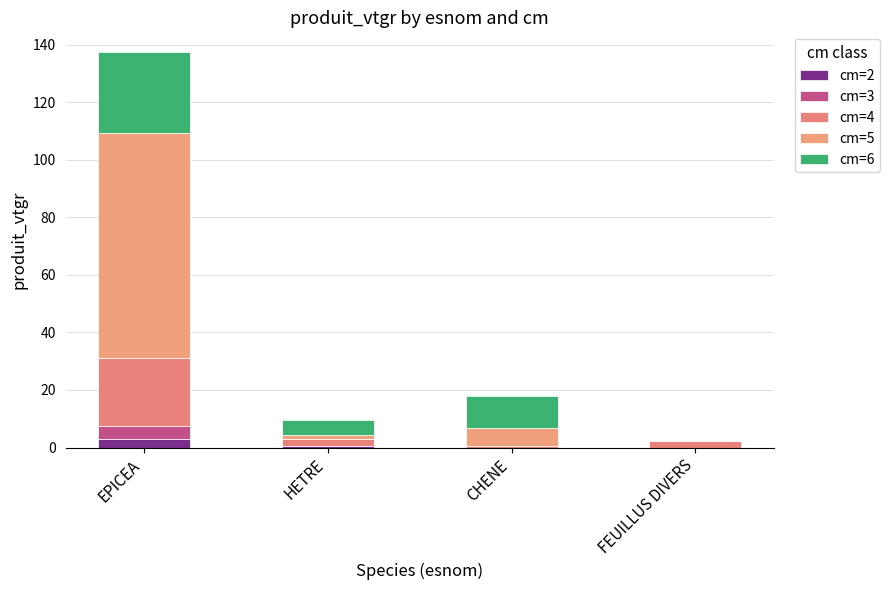

What are all the series names shown in the legend?

cm=2, cm=3, cm=4, cm=5, cm=6